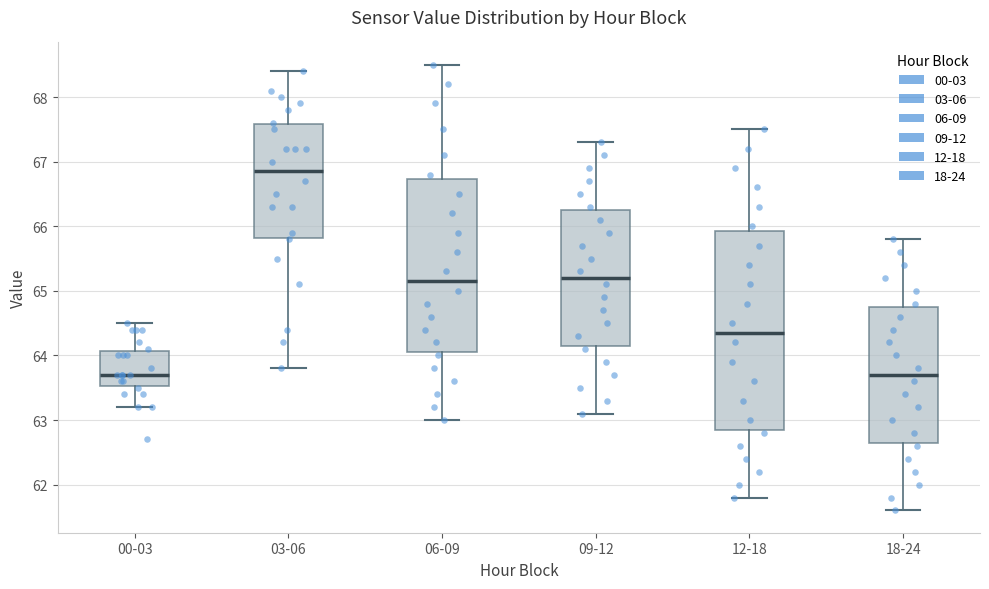

Reading left to right, transcribe this box plot: for each box, give where its median line is, the range the box spans, and where its two whiskers end, as read against the y-axis. The values are not printed on the chart, so give them approximately, as read against the axis.

00-03: median 63.7, box 63.5 to 64.1, whiskers 63.2 to 64.5
03-06: median 66.9, box 65.8 to 67.6, whiskers 63.8 to 68.4
06-09: median 65.2, box 64.1 to 66.7, whiskers 63.0 to 68.5
09-12: median 65.2, box 64.2 to 66.3, whiskers 63.1 to 67.3
12-18: median 64.4, box 62.9 to 65.9, whiskers 61.8 to 67.5
18-24: median 63.7, box 62.7 to 64.8, whiskers 61.6 to 65.8